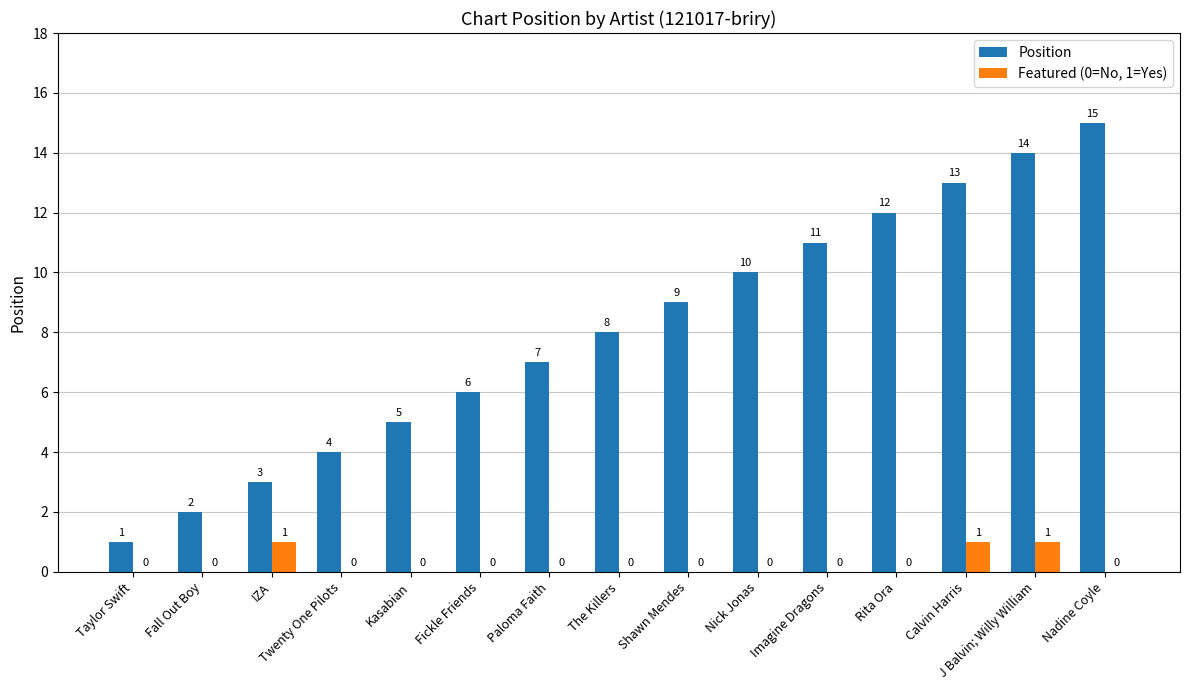

The value of Position at J Balvin; Willy William is 19. True or false?

False